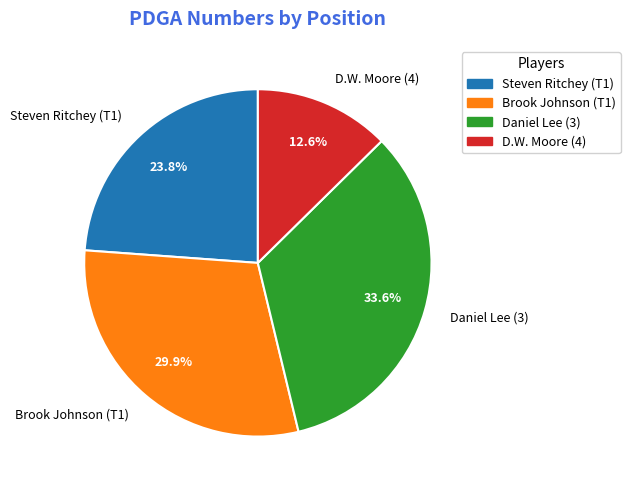

Do D.W. Moore (4) and Brook Johnson (T1) together represent more than half of the pie?

No